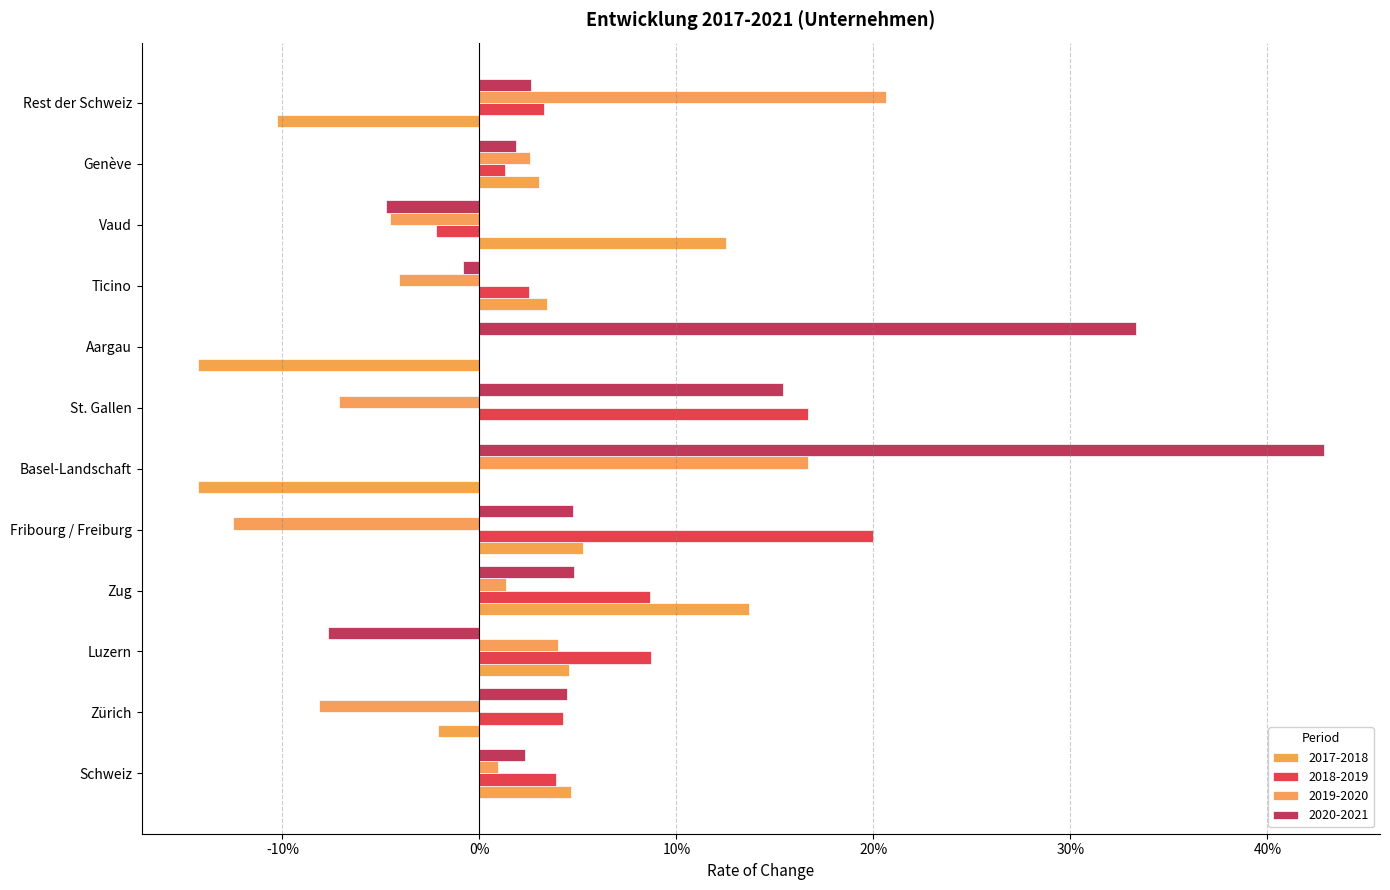

Reading right to left, extract all data points from this chart.

2017-2018: -0.1	0.0	0.1	0.0	-0.1	0.0	-0.1	0.1	0.1	0.0	-0.0	0.0
2018-2019: 0.0	0.0	-0.0	0.0	0.0	0.2	0.0	0.2	0.1	0.1	0.0	0.0
2019-2020: 0.2	0.0	-0.0	-0.0	0.0	-0.1	0.2	-0.1	0.0	0.0	-0.1	0.0
2020-2021: 0.0	0.0	-0.0	-0.0	0.3	0.2	0.4	0.0	0.0	-0.1	0.0	0.0